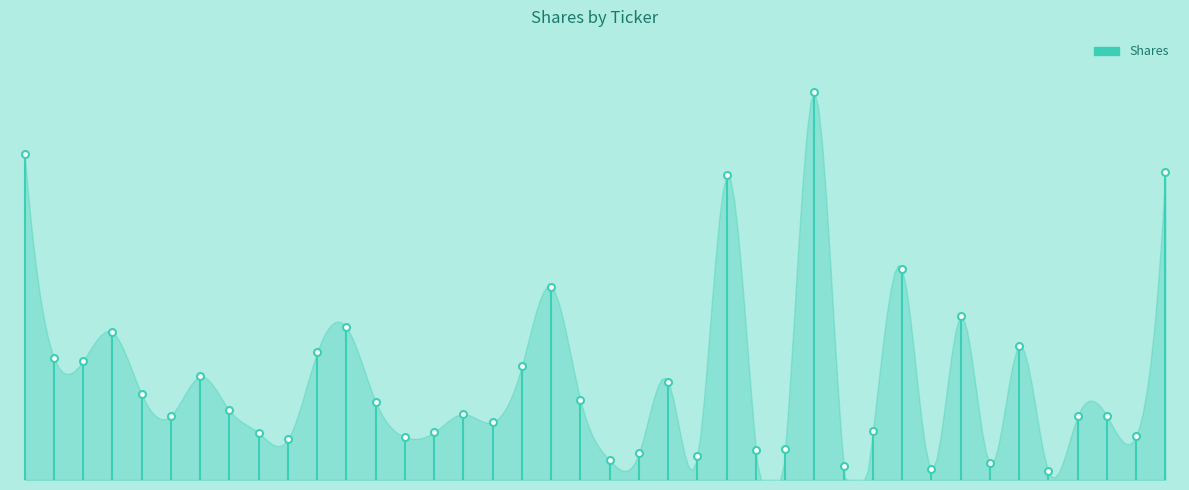

Is it true that the value at MSFT is 8785?

False